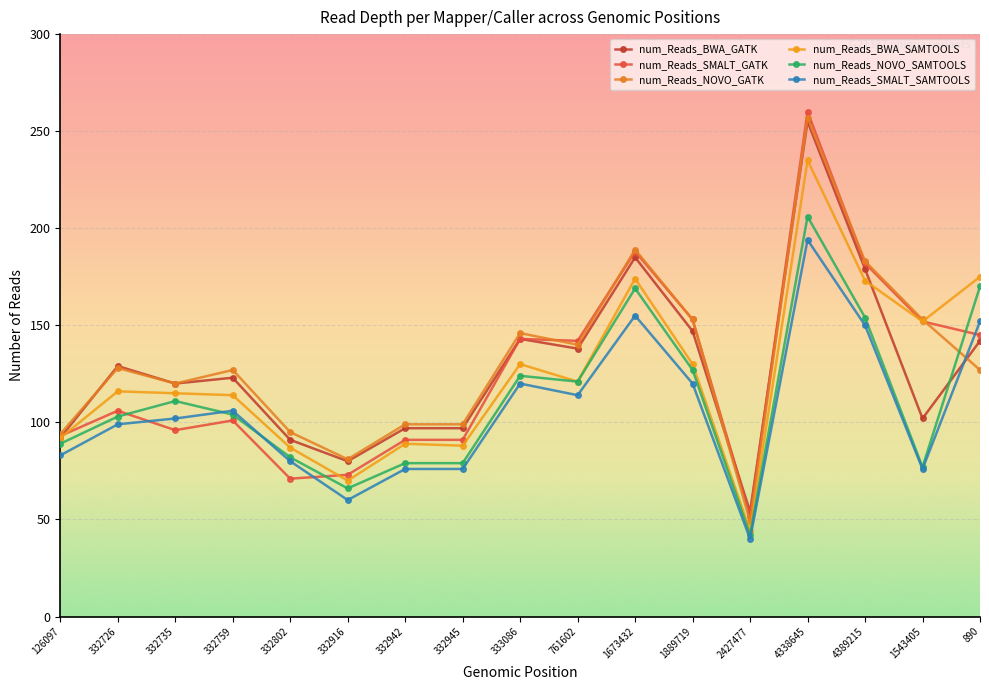

Where is the first local maximum for num_Reads_SMALT_GATK?

332726